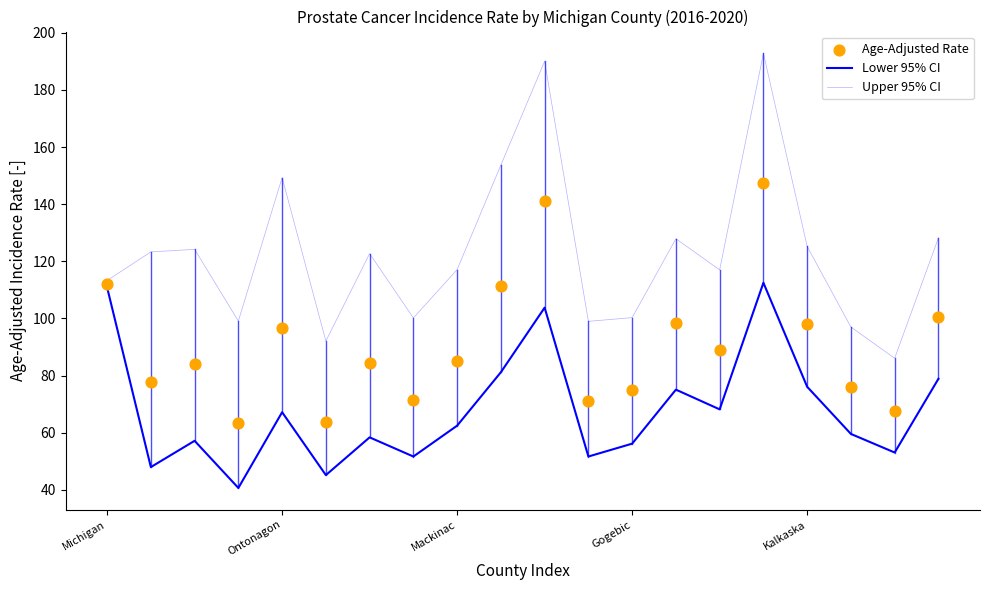

Which series has the widest spread of Y values?

Upper 95% CI